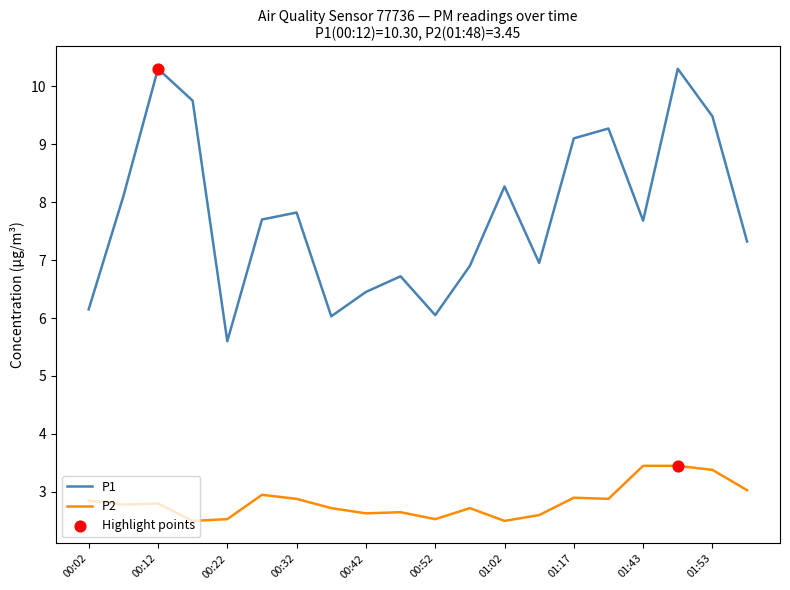

Which series has the largest total across all categories?

P1